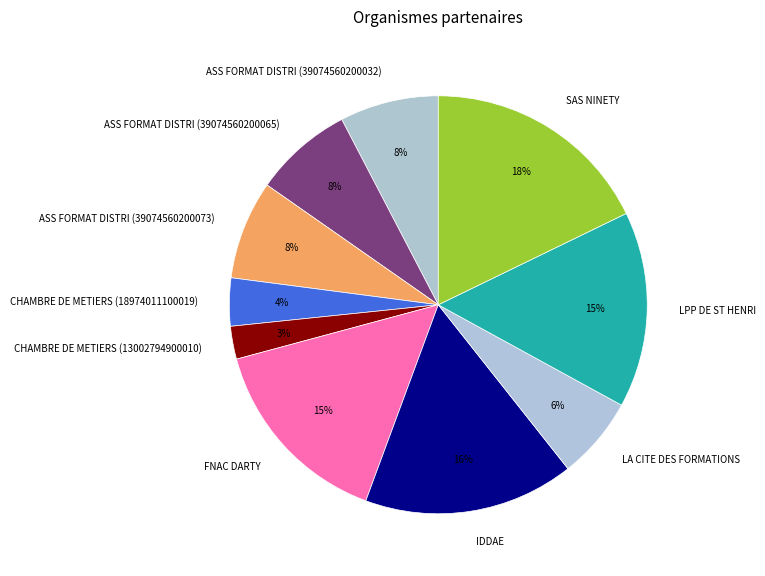

Which category has the biggest portion of the pie?

SAS NINETY